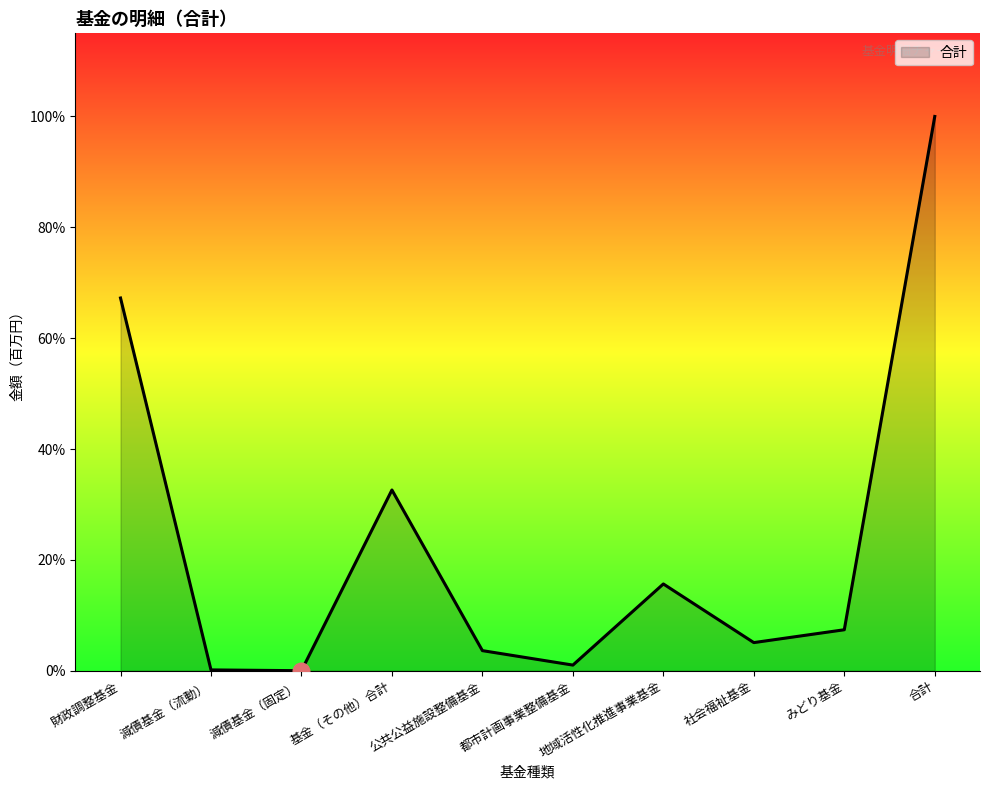

At which label does the data first exceed 51?

財政調整基金